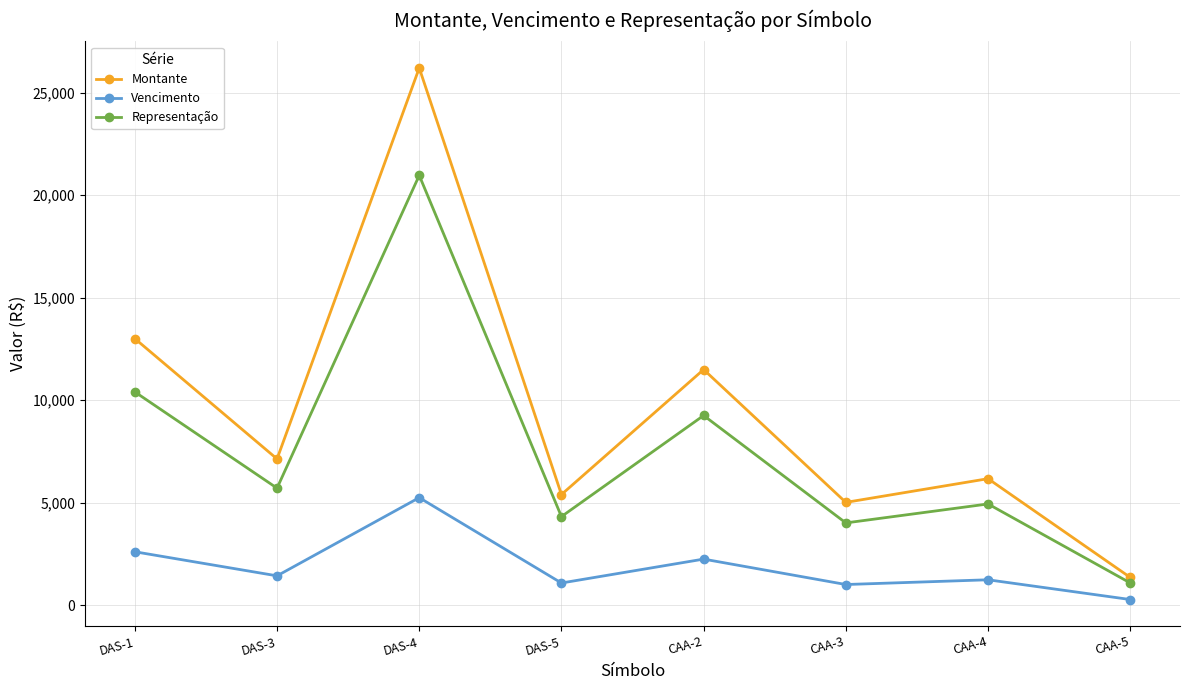

What position from the right is DAS-1?

8